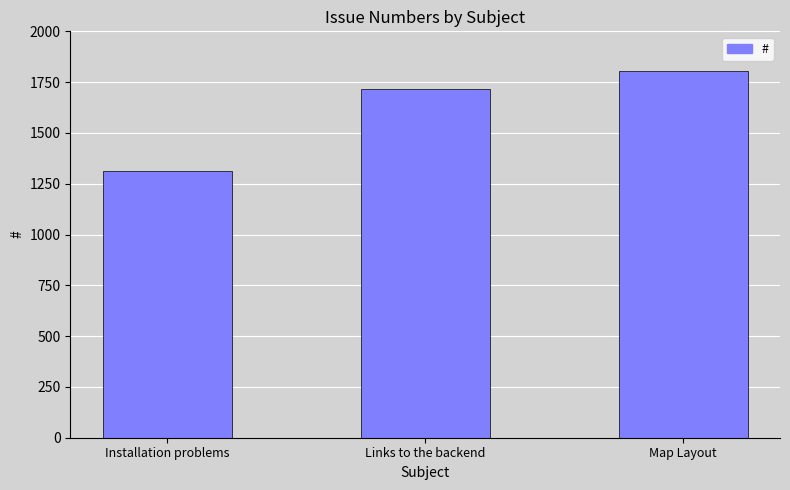

What is the minimum value shown in the chart?

1311